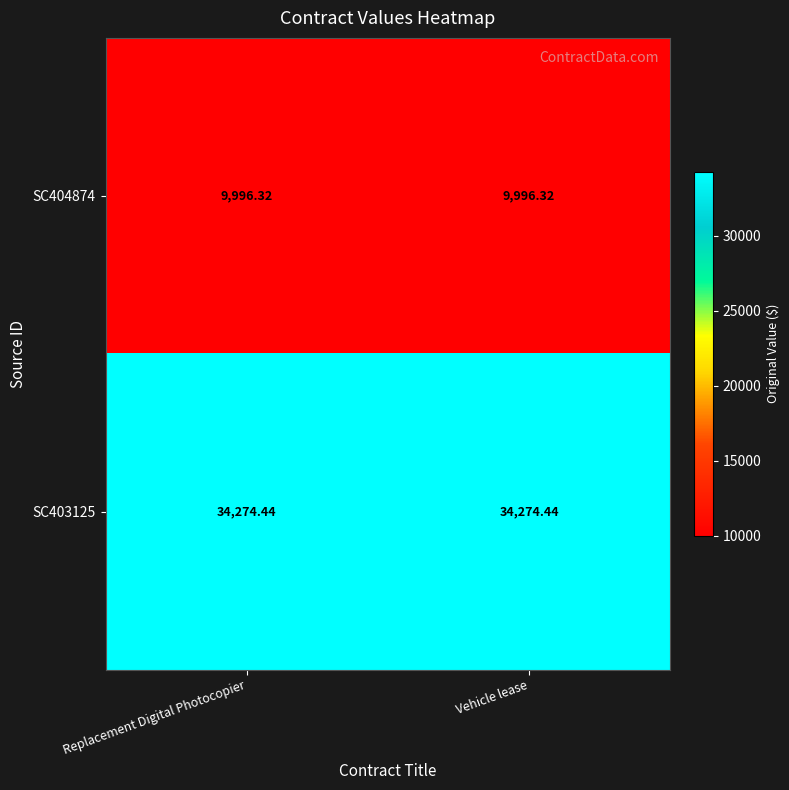

Is the value of SC403125 at Replacement Digital Photocopier greater than the value of SC404874 at Replacement Digital Photocopier?

Yes